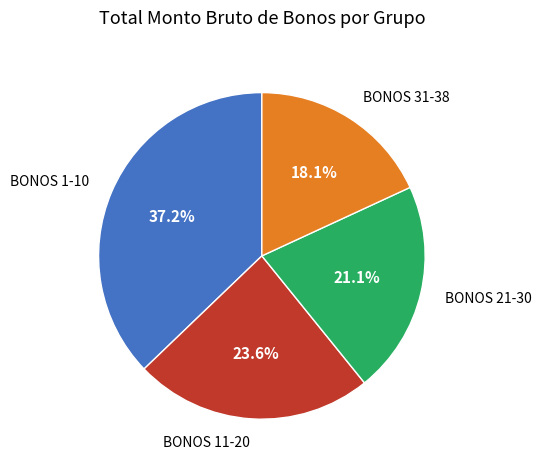

Does BONOS 31-38 represent more than half of the total?

No